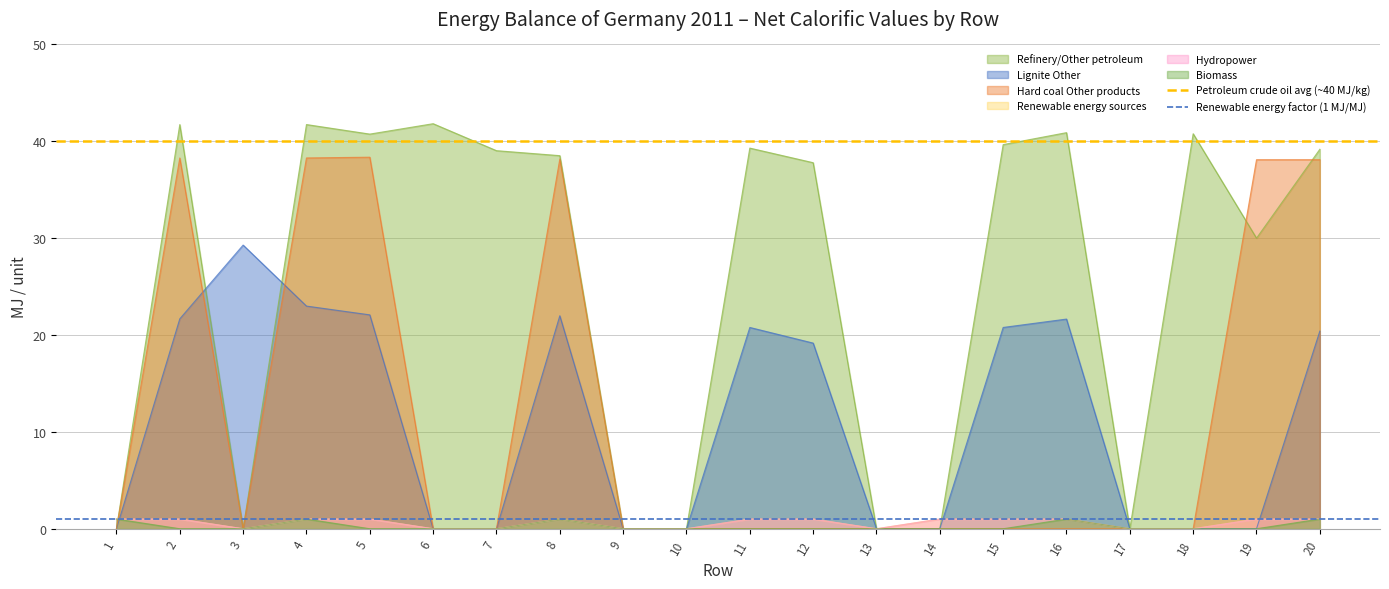

The value of Hard coal Other products at 1 is 0.0. True or false?

True